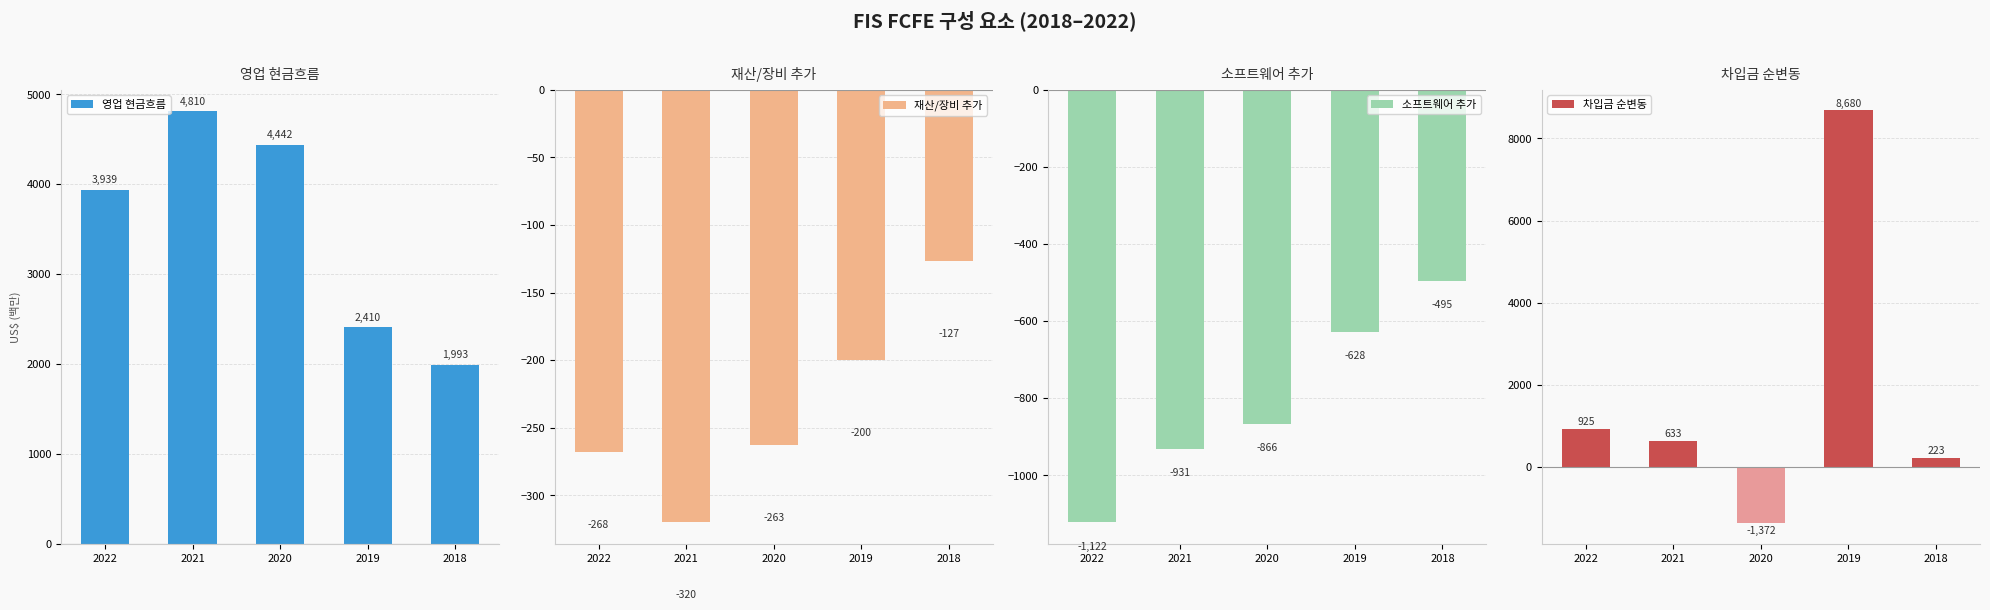

Reading left to right, list all the values displayed in this chart.

영업 현금흐름: 2022=3939	2021=4810	2020=4442	2019=2410	2018=1993
재산/장비 추가: 2022=-268	2021=-320	2020=-263	2019=-200	2018=-127
소프트웨어 추가: 2022=-1122	2021=-931	2020=-866	2019=-628	2018=-495
차입금 순변동: 2022=925	2021=633	2020=-1372	2019=8680	2018=223